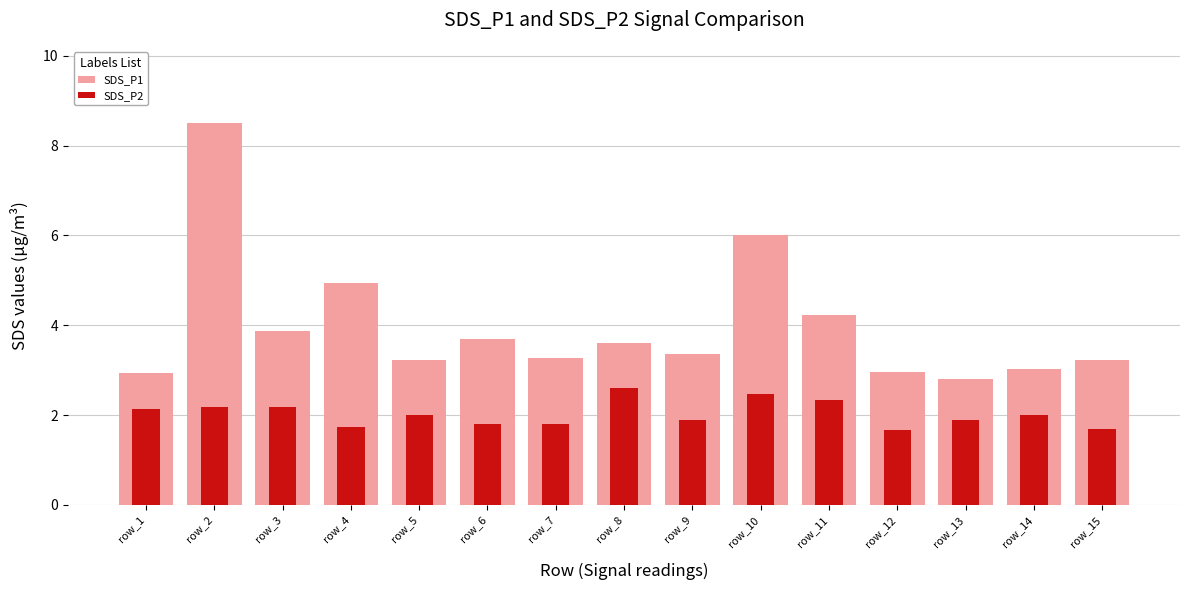

List the labels in order of SDS_P1 value, smallest first.

row_13, row_1, row_12, row_14, row_5, row_15, row_7, row_9, row_8, row_6, row_3, row_11, row_4, row_10, row_2